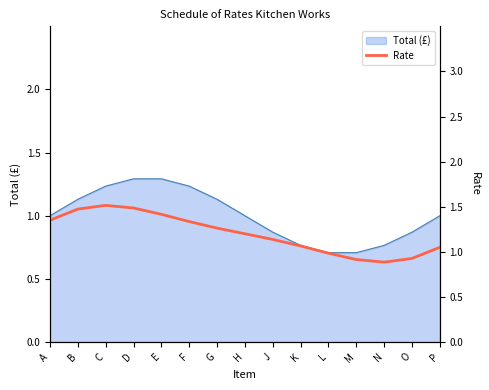

Count the number of values greater than 1.

11